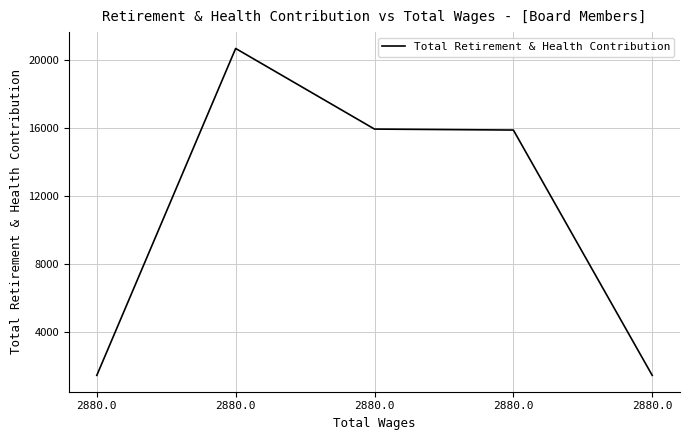

Reading left to right, what are all the values shown in this chart?

1466	20683	15944	15887	1466